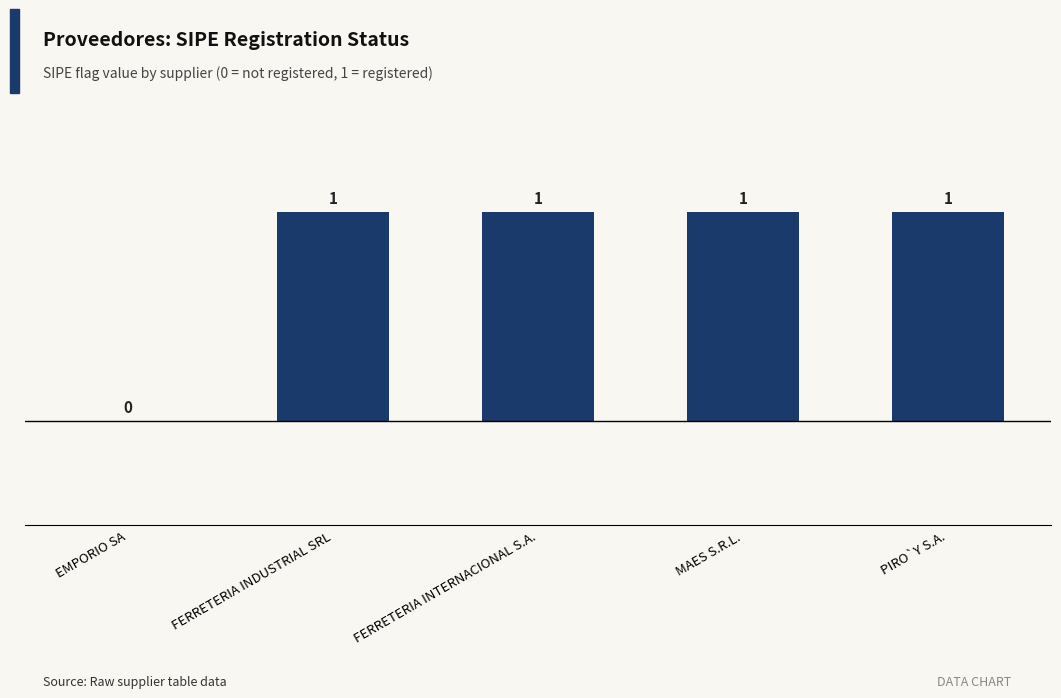

How many values are between 1 and 2?

4